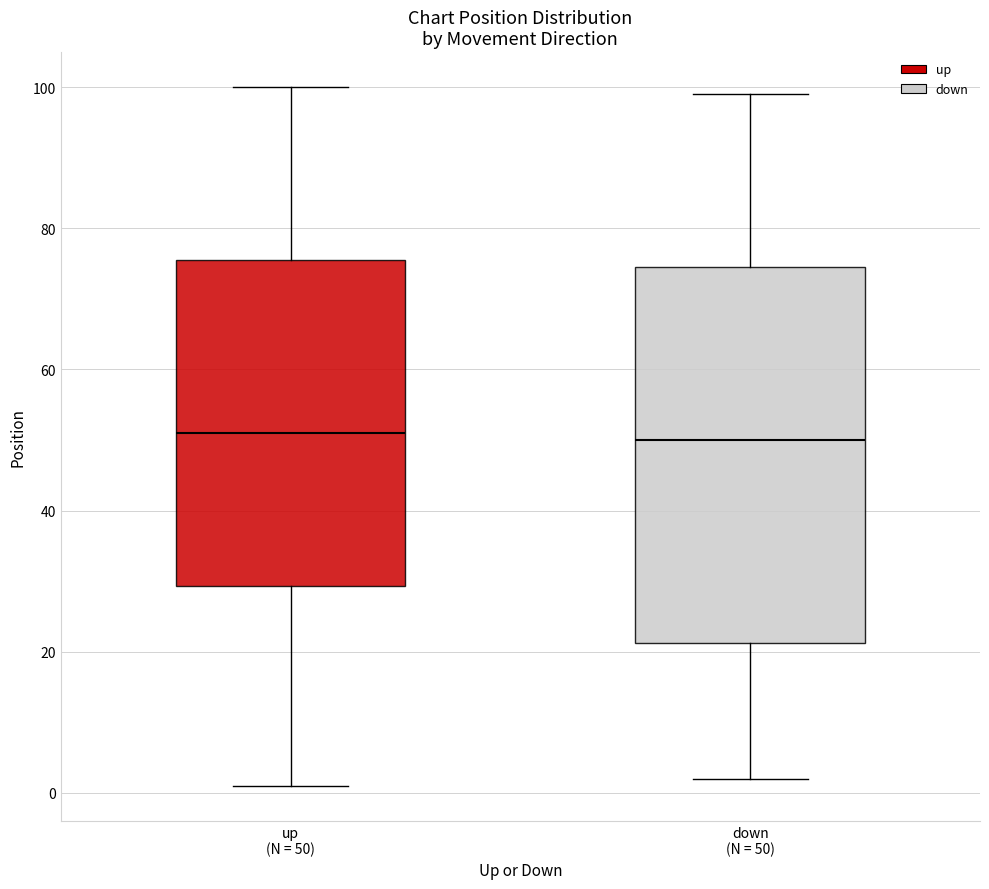

Reading left to right, read every box against the y-axis: the position of its median line, the range the box covers, and the ends of its whiskers. The values are not printed on the chart, so give them approximately, as read against the axis.

up (N = 50): median 52, box 30 to 76, whiskers 2 to 100
down (N = 50): median 50, box 22 to 74, whiskers 2 to 100